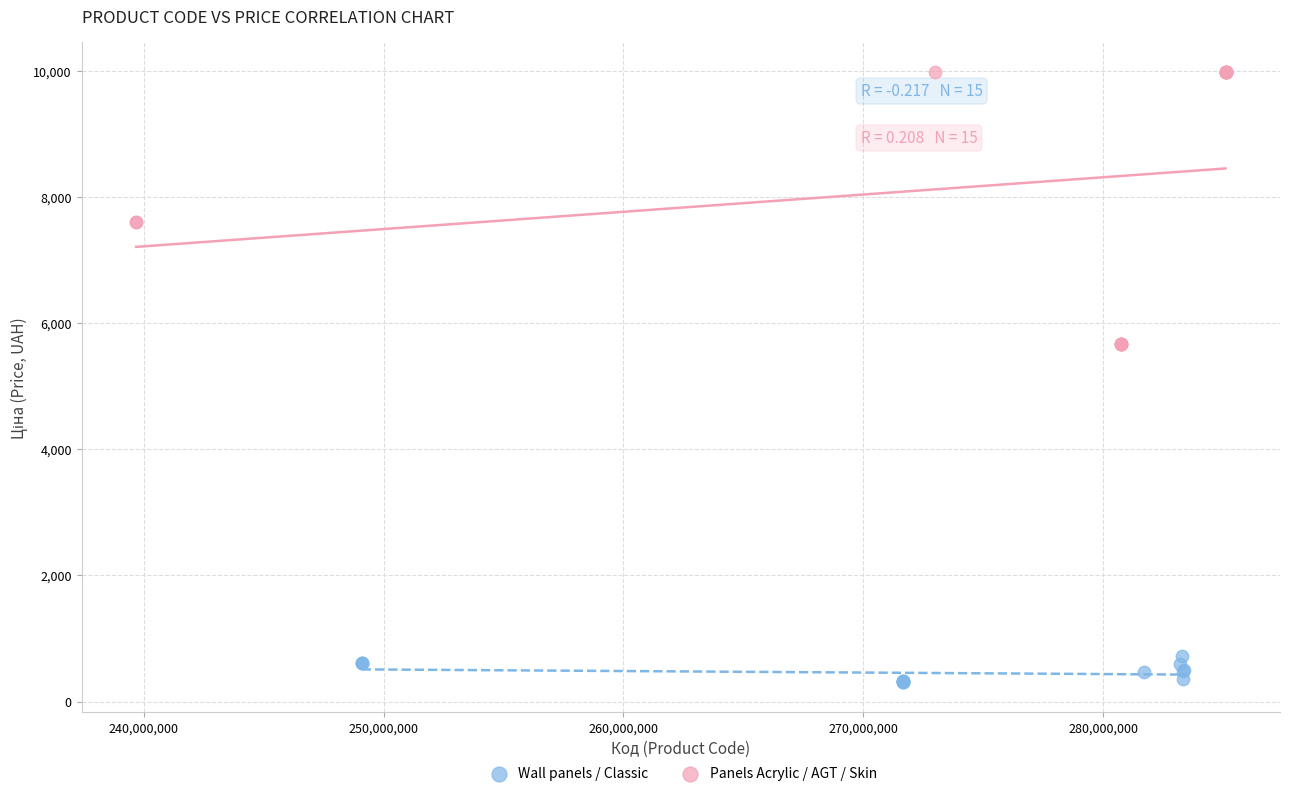

Which series has the largest Y range (max minus min)?

Panels Acrylic / AGT / Skin